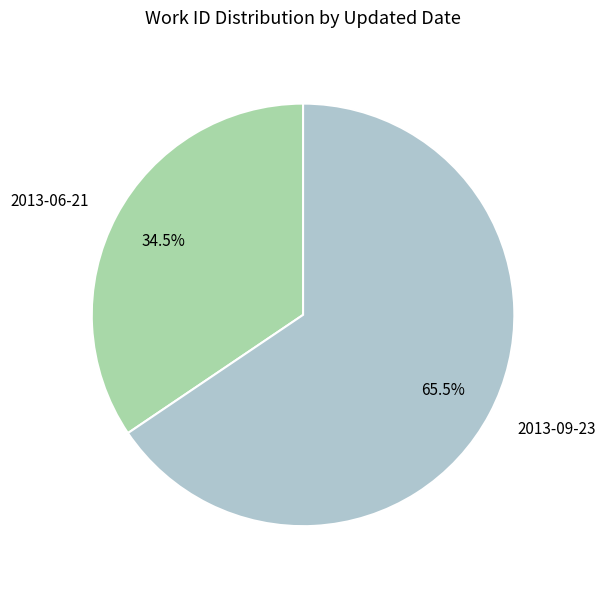

Between 2013-06-21 and 2013-09-23, which is larger?

2013-09-23